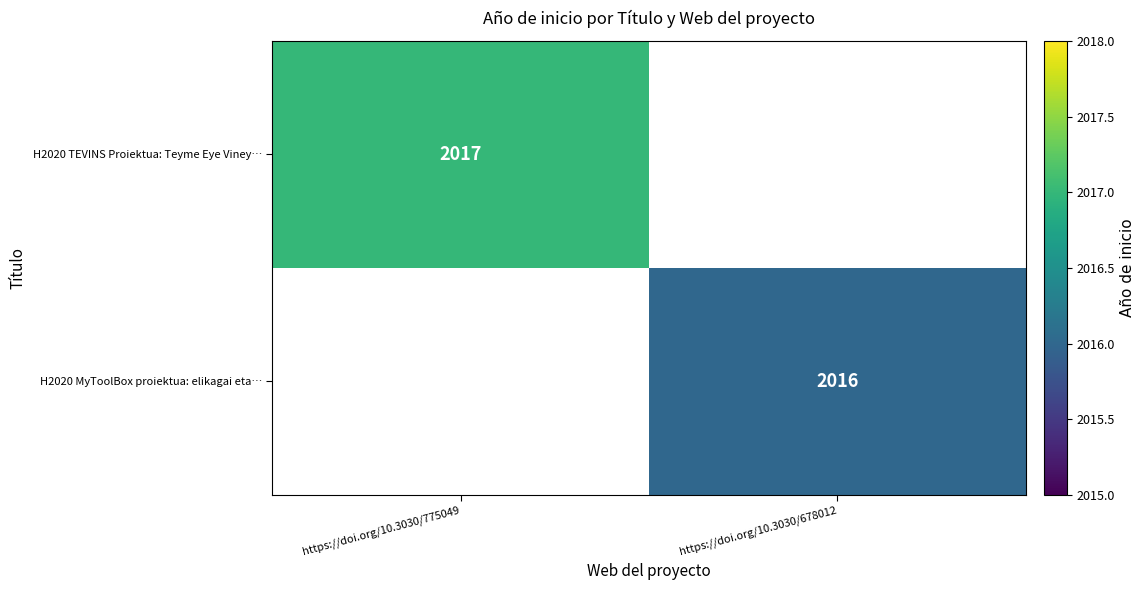

At which category does the chart reach its peak across all series?

https://doi.org/10.3030/775049